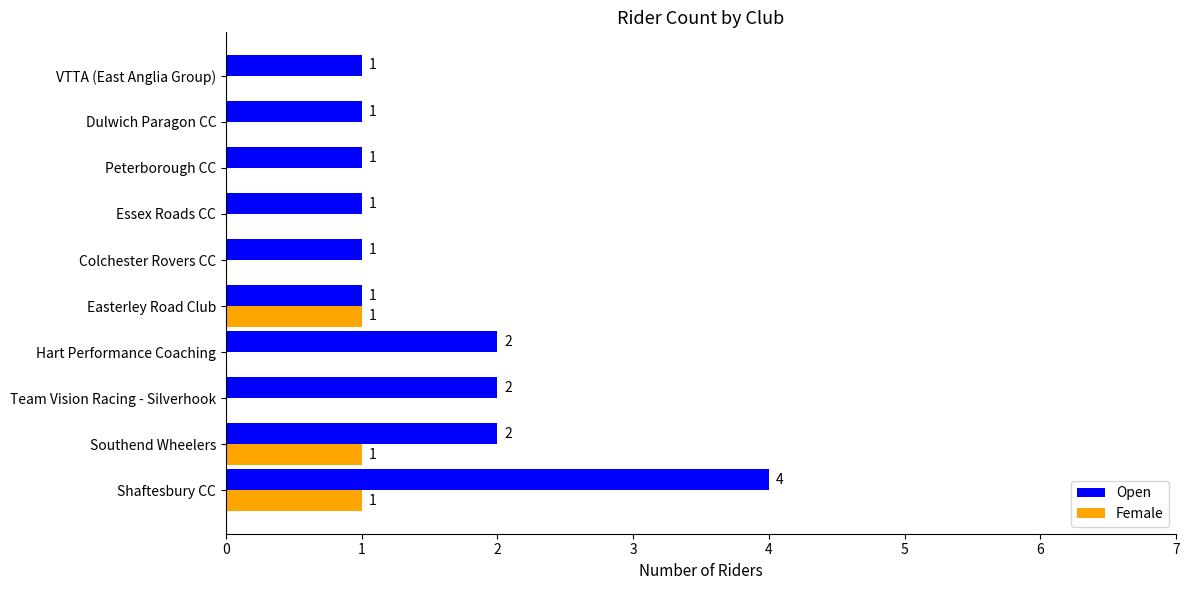

What is the sum of the Open values at Southend Wheelers and VTTA (East Anglia Group)?

3